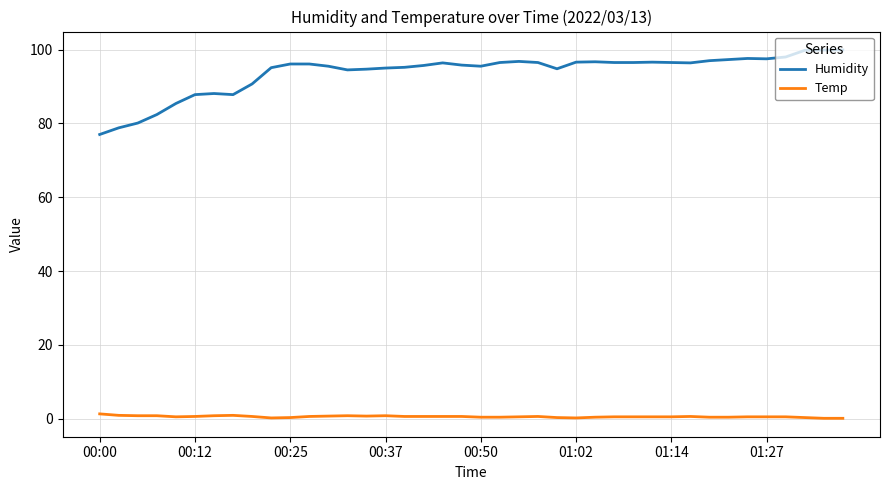

What is the maximum value shown in the chart?

99.9